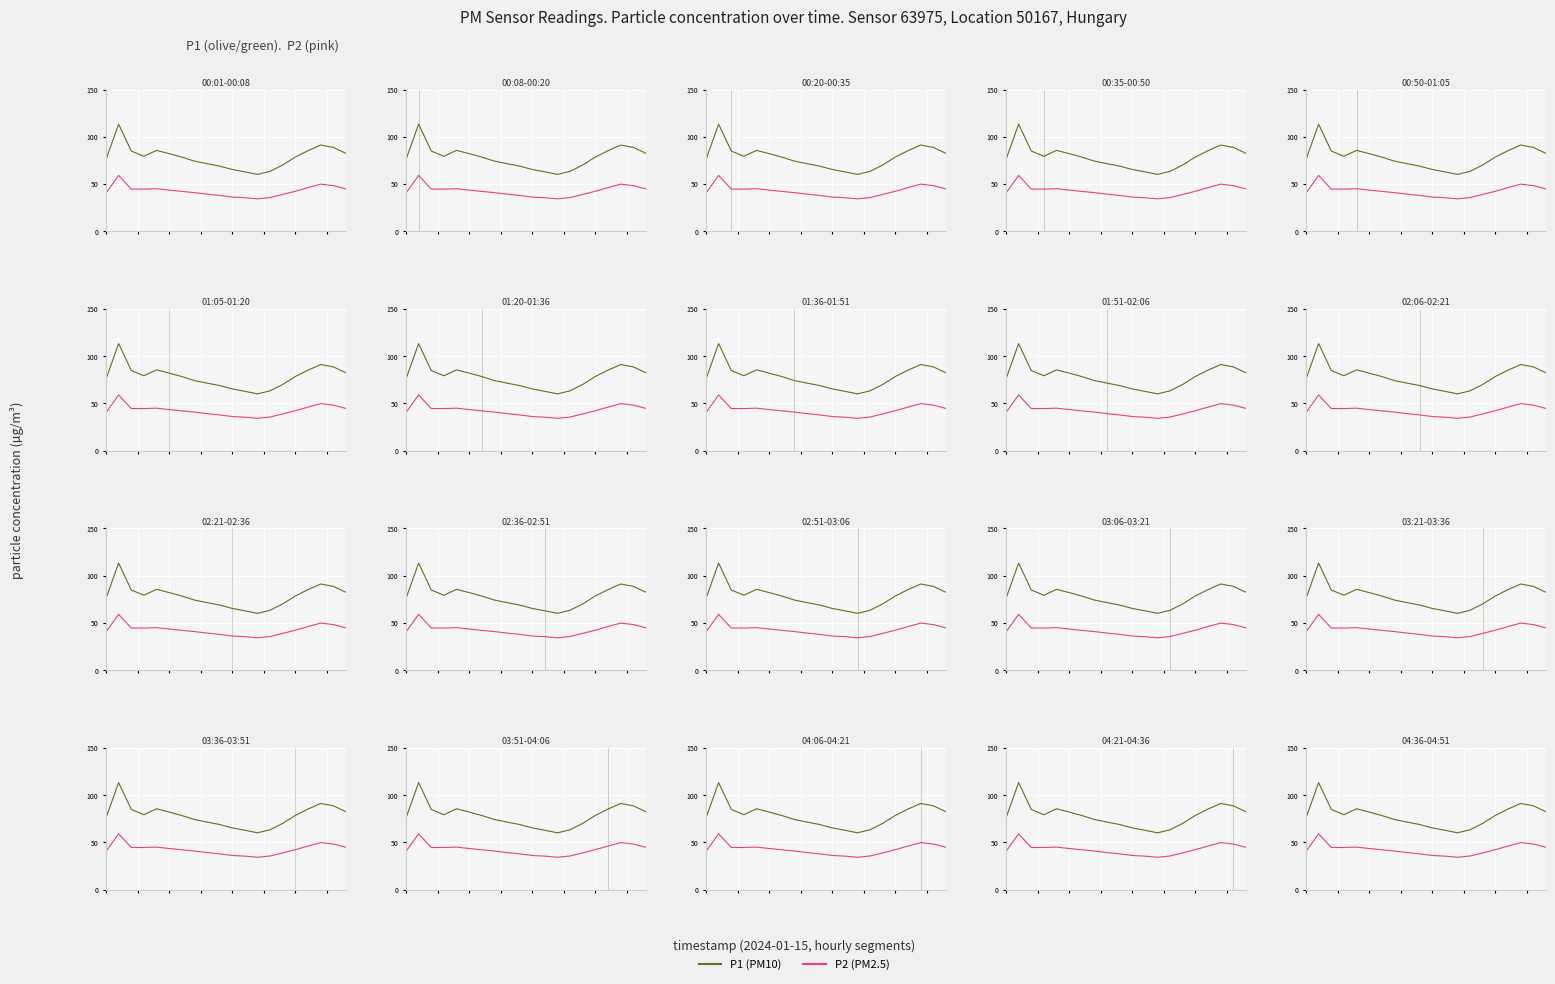

How many distinct data groups are displayed?

2